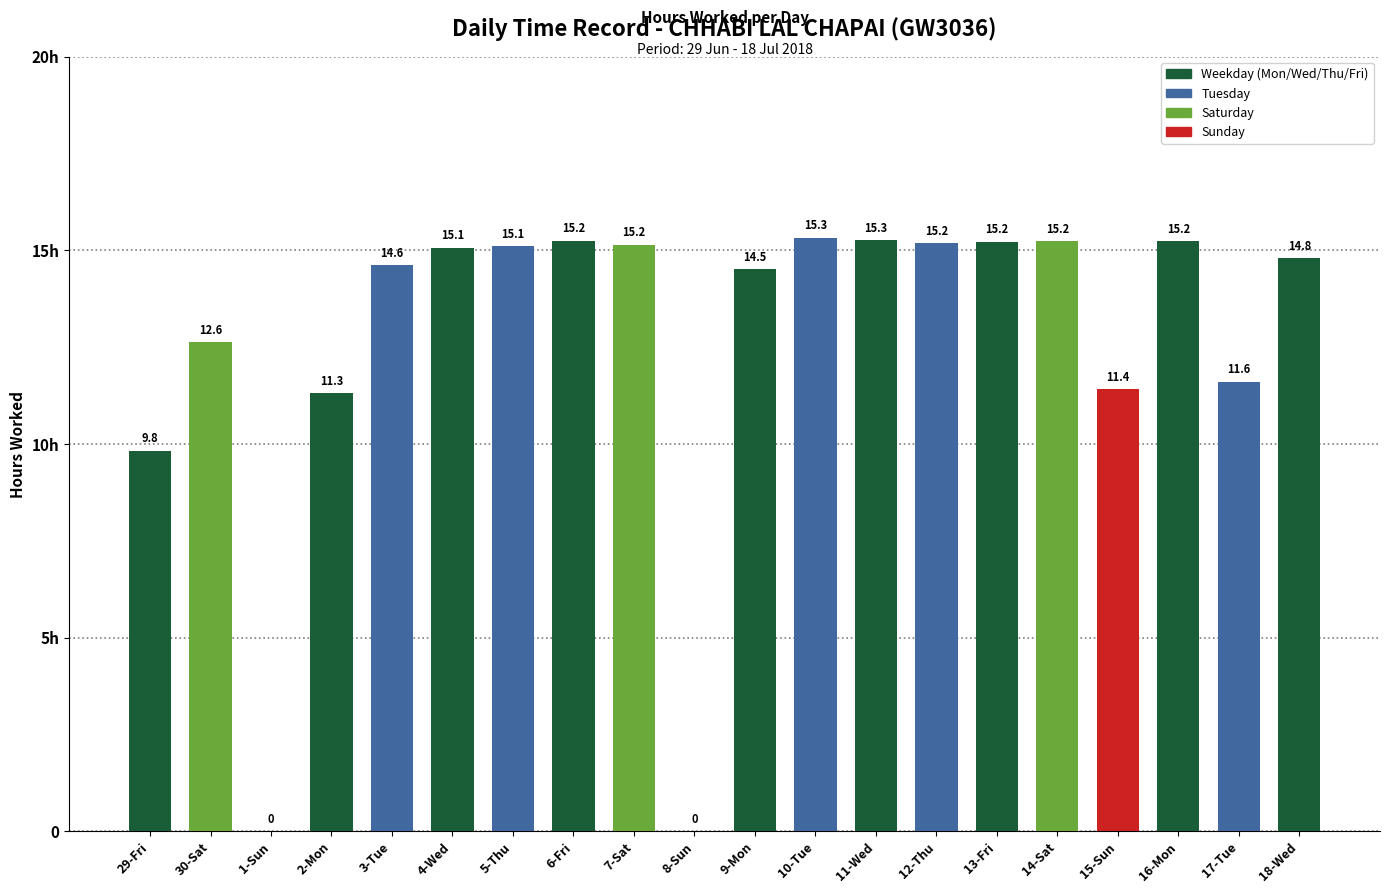

What is the change in value from 9-Mon to 17-Tue?

-2.9